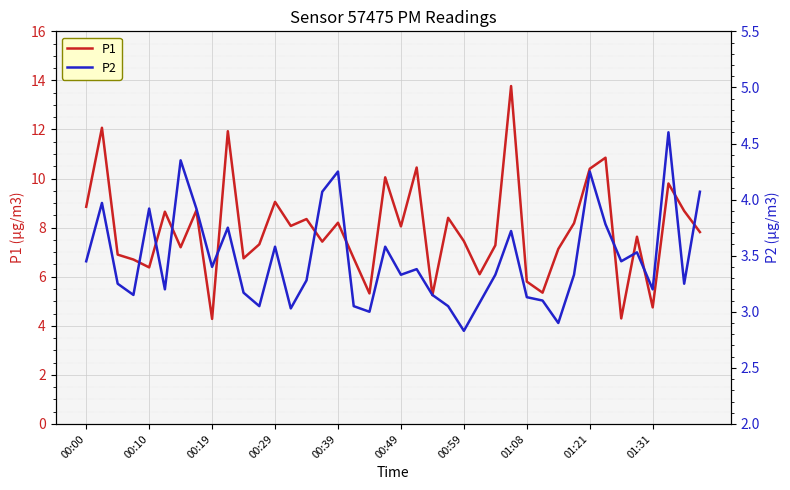

What is the difference between the P1 values at 31 and 32?

2.2